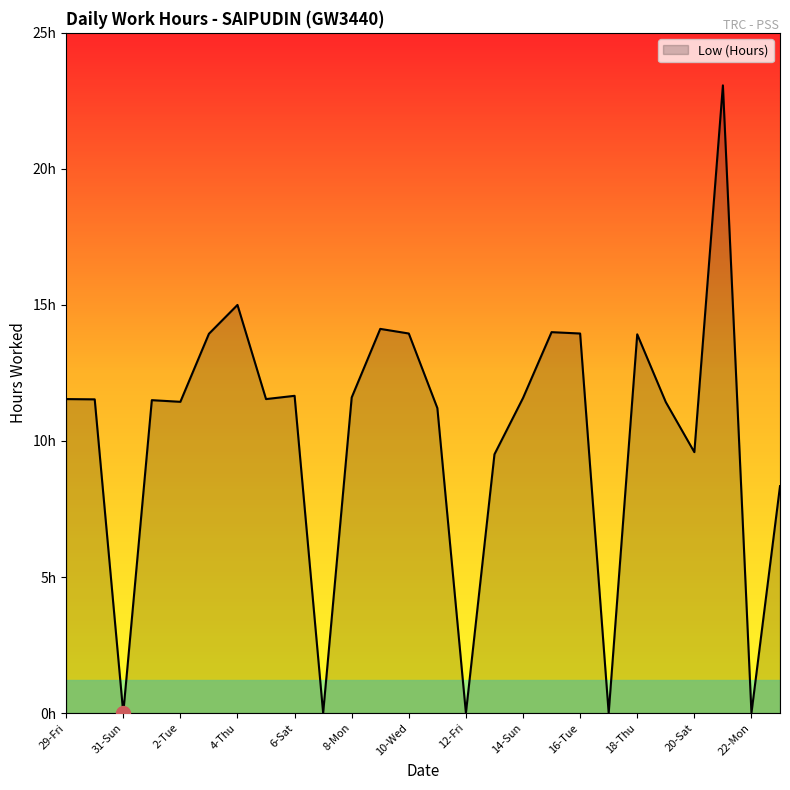

Is this an area chart (filled region under the line)?

Yes